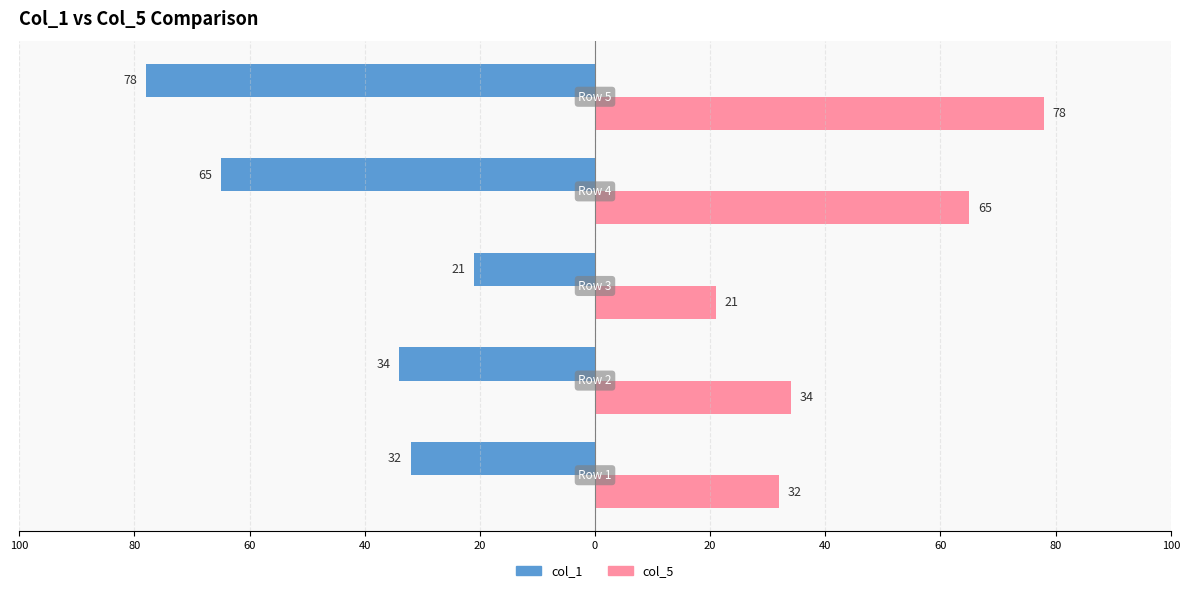

What are all the series names shown in the legend?

col_1, col_5